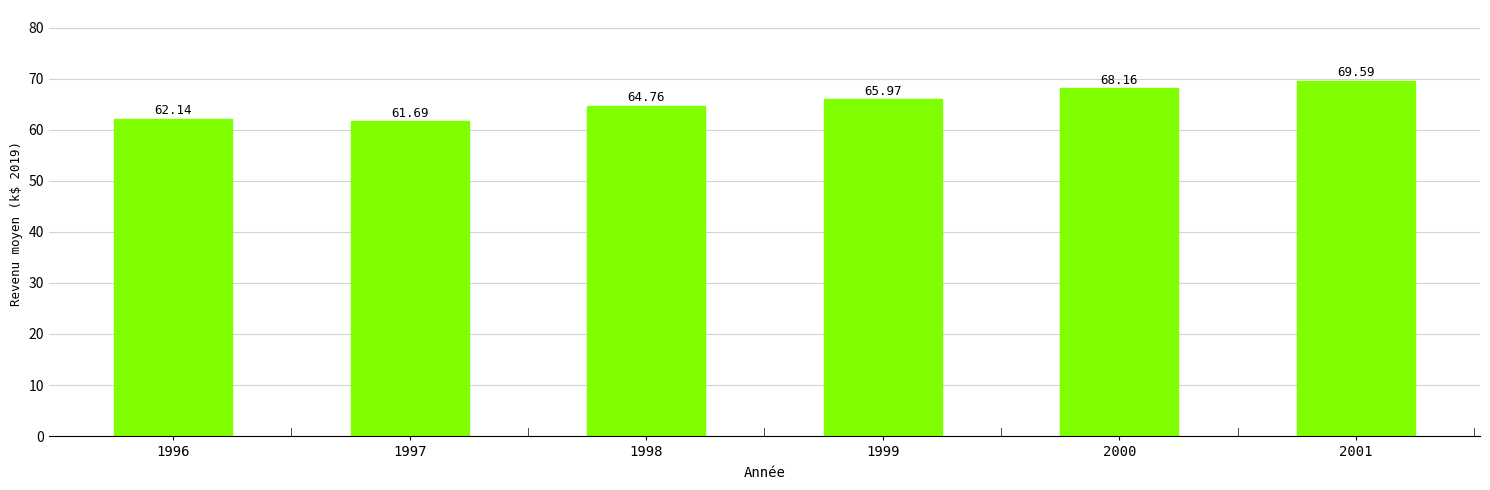

Are the bars grouped side by side (vs. stacked)?

No